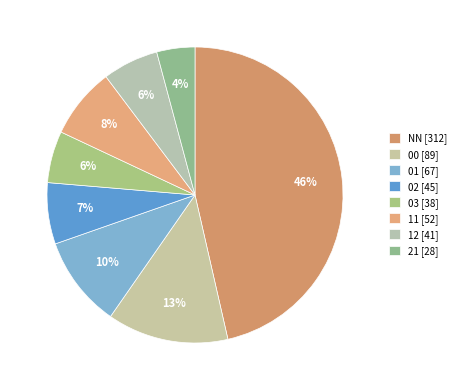

Does 01 represent more than half of the total?

No